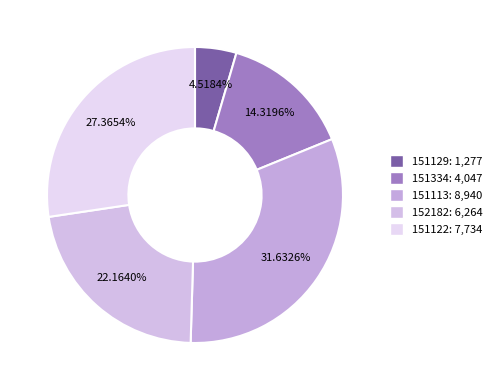

To the nearest percent, what is the average slice percentage?

20%